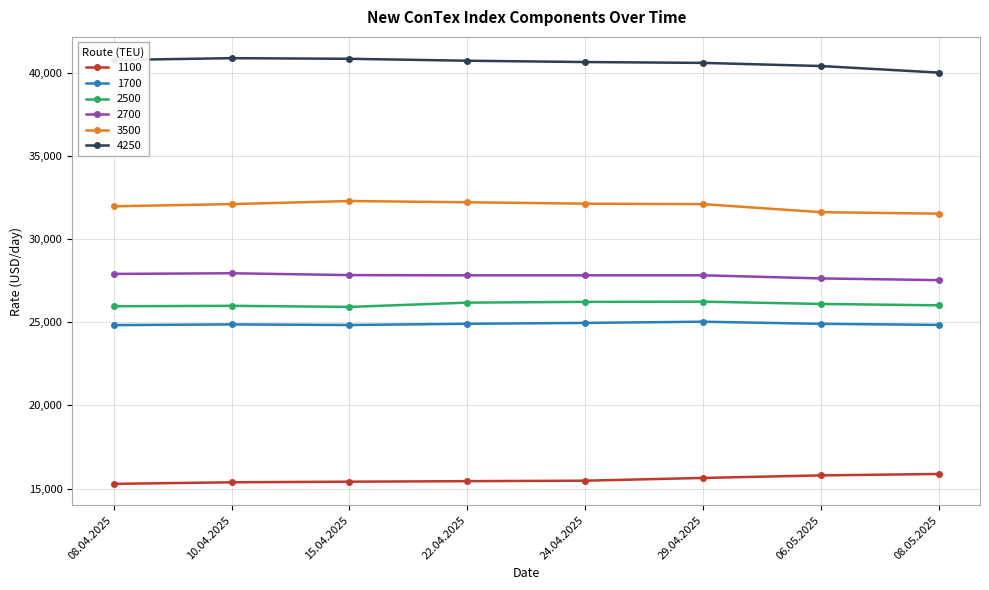

Count the number of data series in this chart.

6